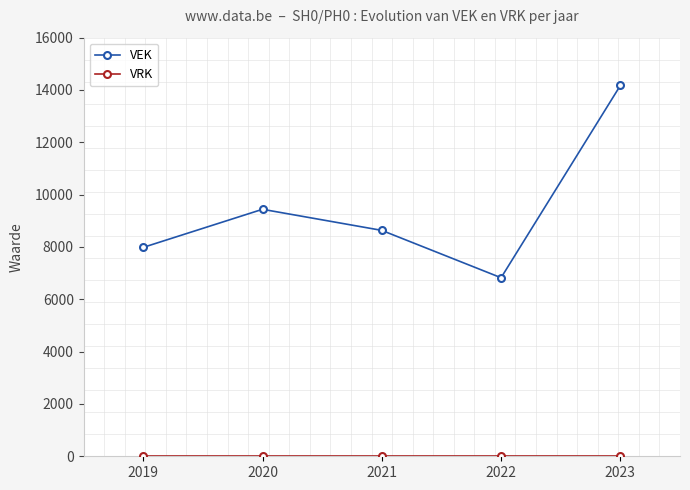

Rank the categories by VEK value from highest to lowest.

2023, 2020, 2021, 2019, 2022